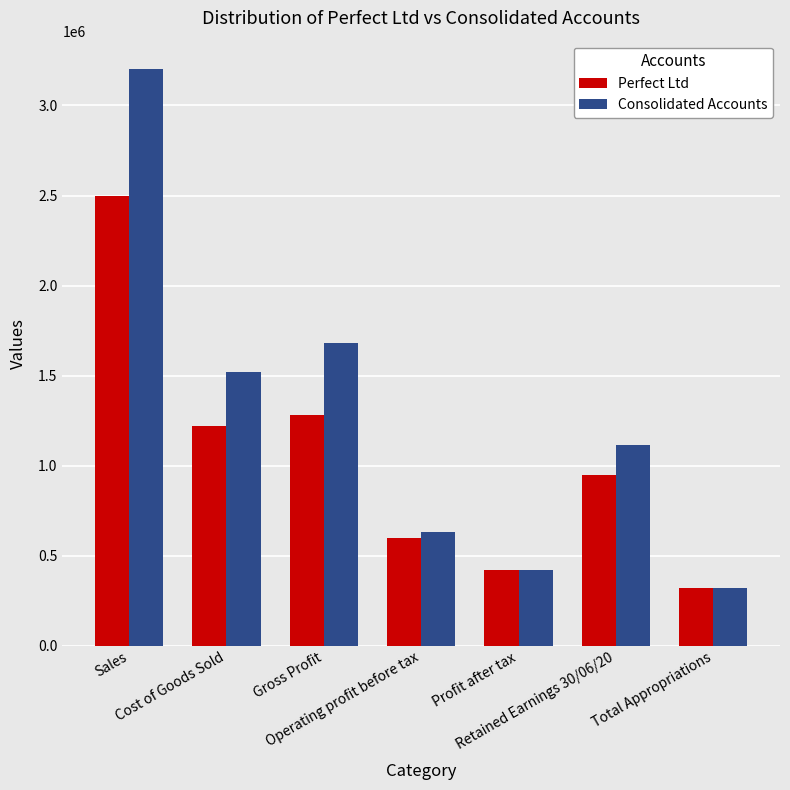

Which series changed the most between Sales and Retained Earnings 30/06/20?

Consolidated Accounts